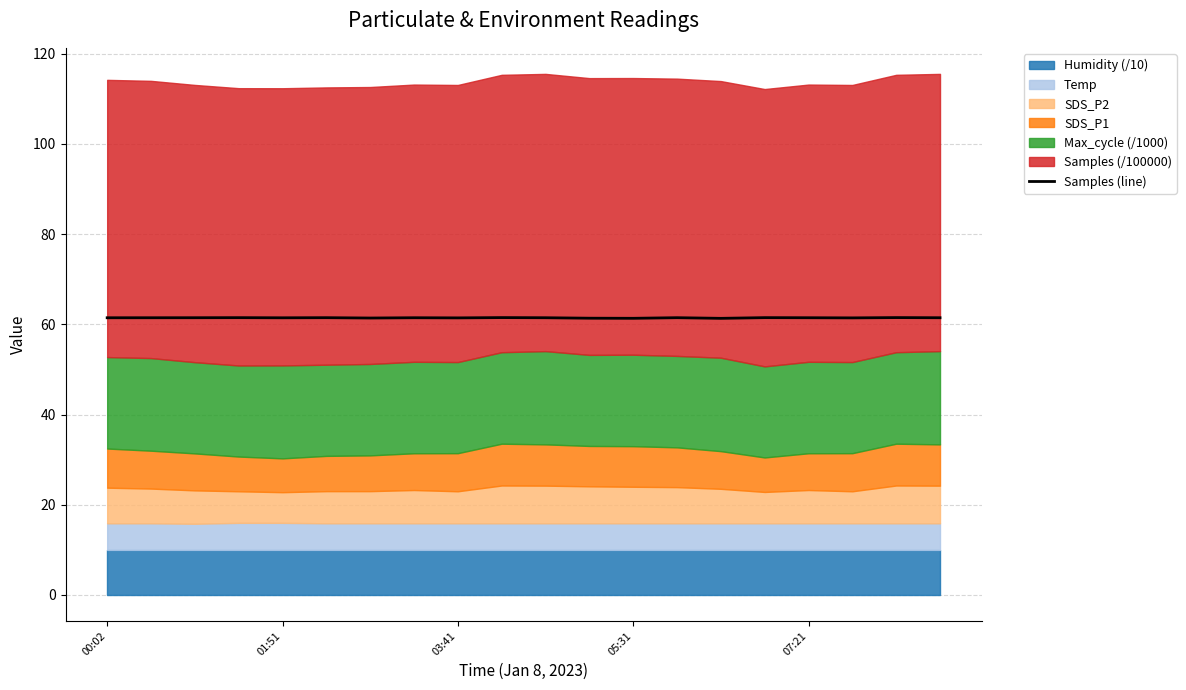

At which category does the chart reach its minimum across all series?

14